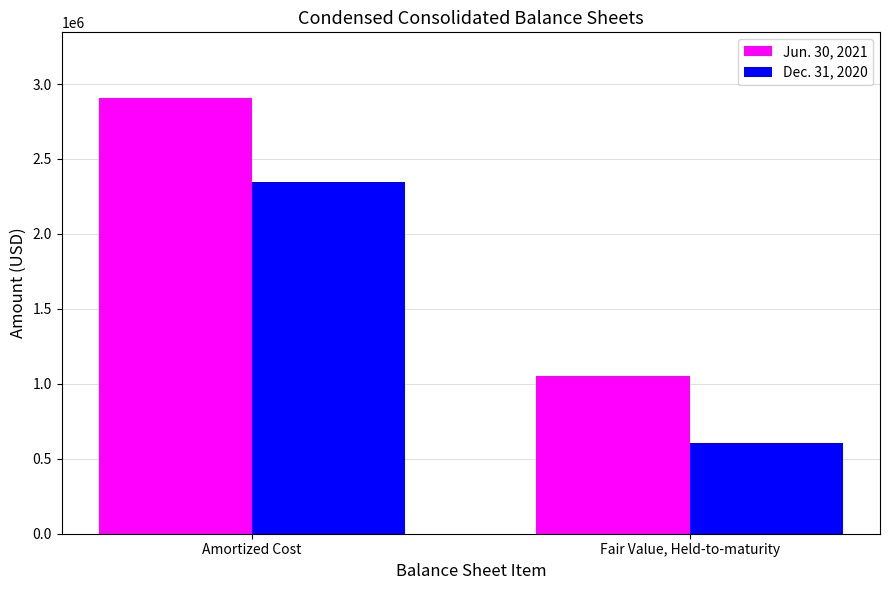

True or false: Dec. 31, 2020 has a value of 159050 at Fair Value, Held-to-maturity.

False